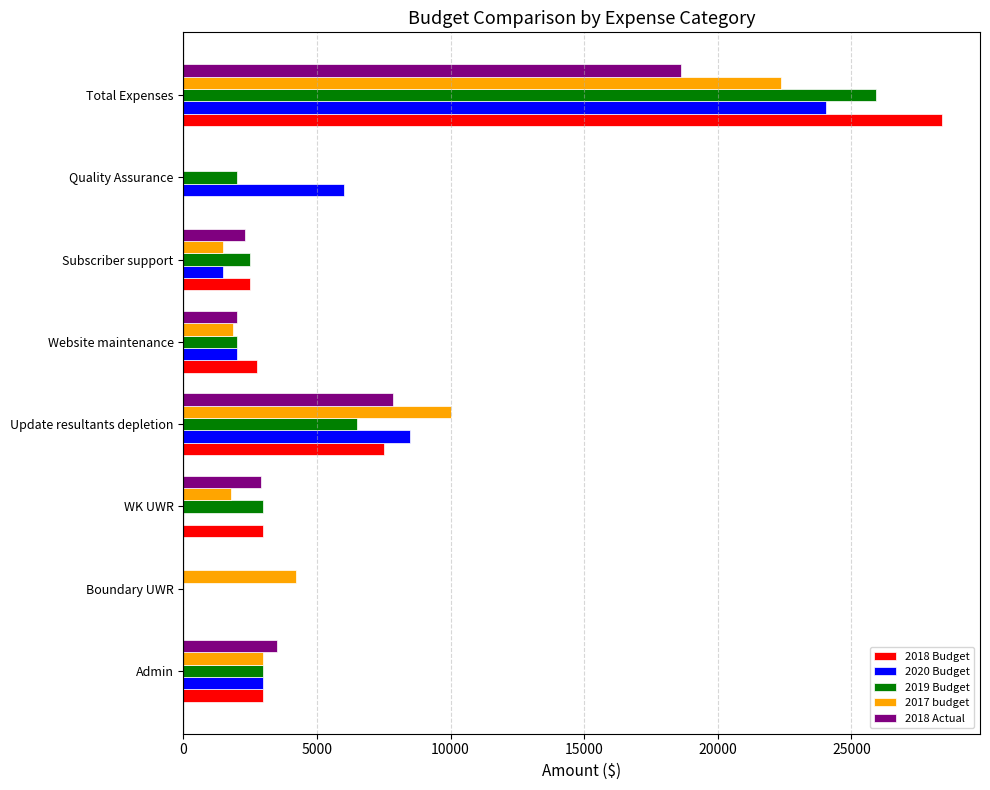

Is it true that 2019 Budget equals 0.0 at Boundary UWR?

True